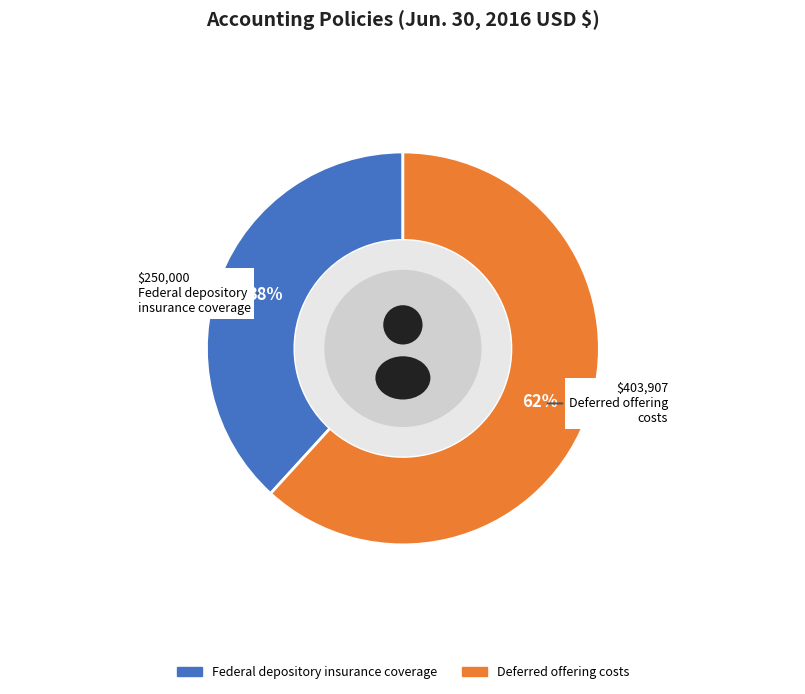

Which has a higher value, Deferred offering costs or Federal depository insurance coverage?

Deferred offering costs